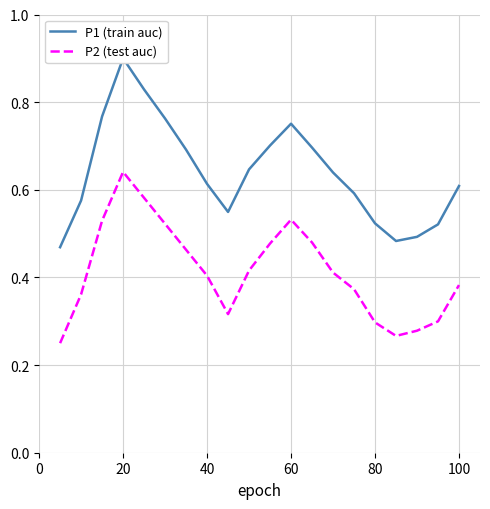

In P2 (test auc), how many points are lower than both neighbors (excluding endpoints)?

2